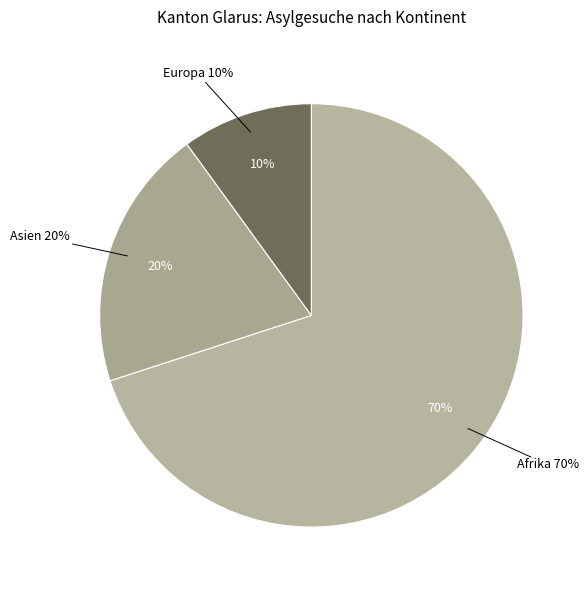

Which category has the biggest portion of the pie?

Afrika